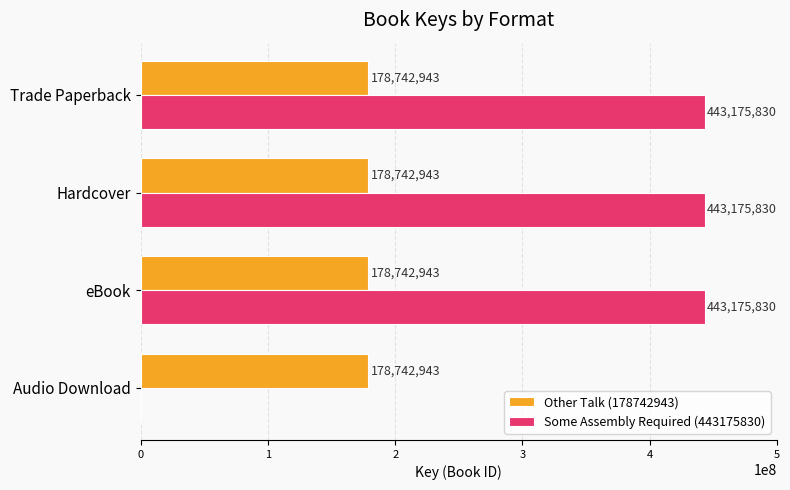

The Some Assembly Required (443175830) series shows 443175830 at Trade Paperback. True or false?

True